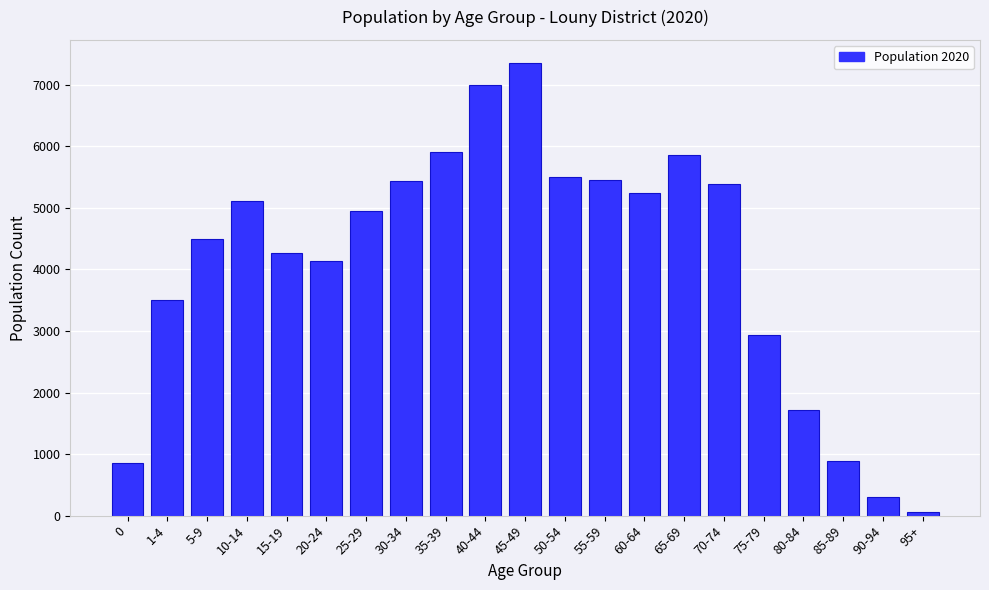

What is the average value?

4113